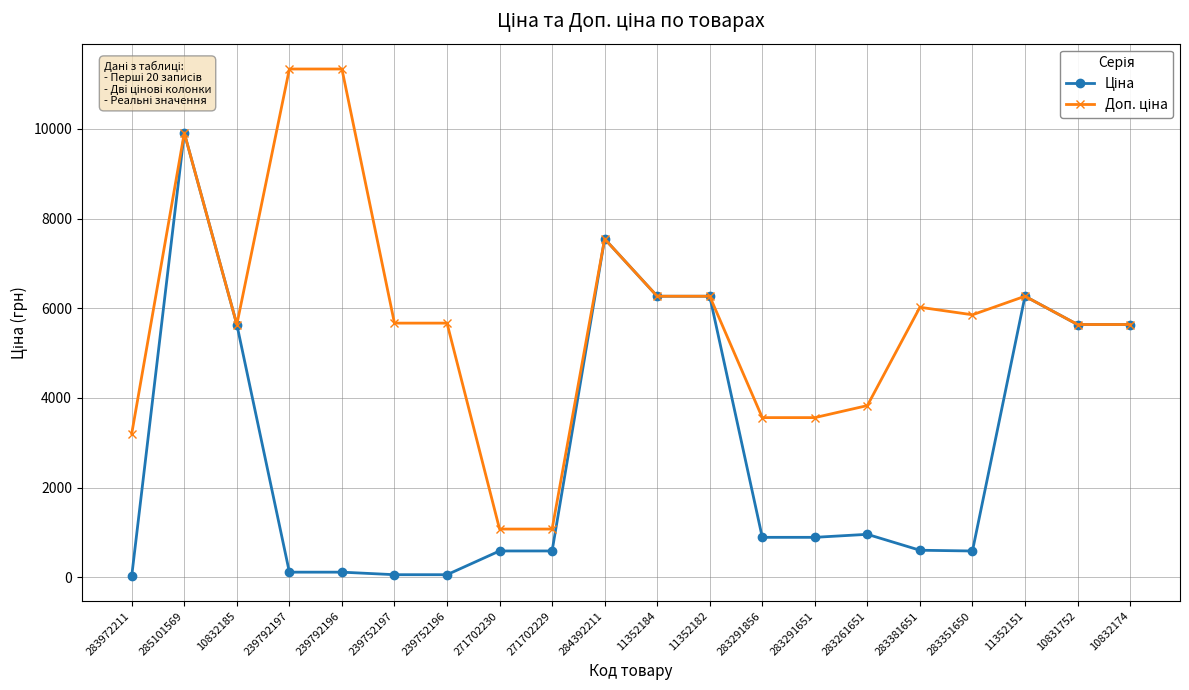

What is the difference between the highest and lowest values at 283261651?

2871.3